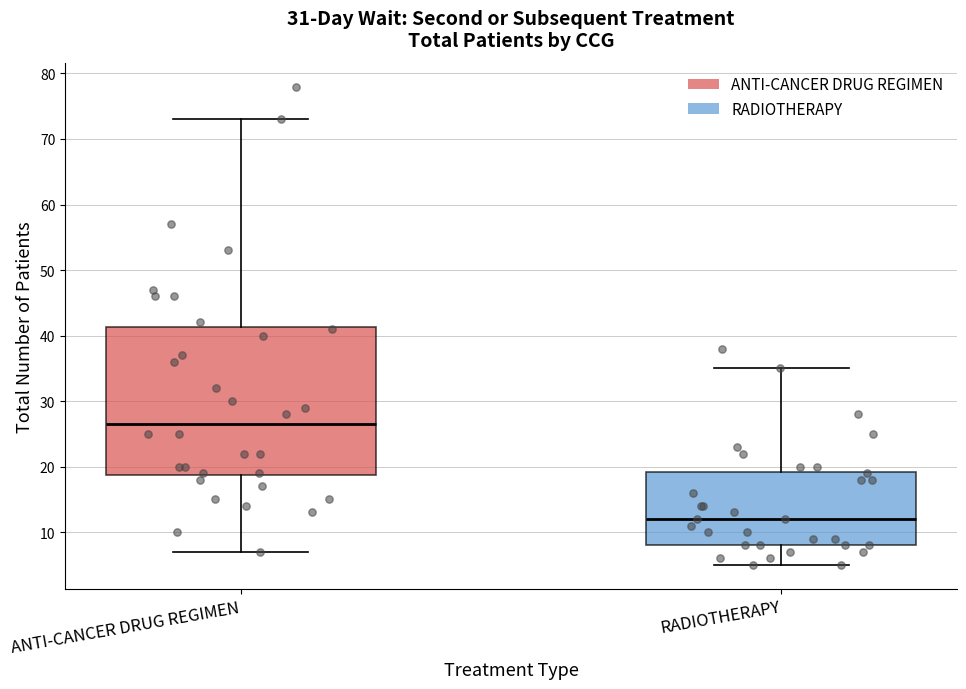

Where does the upper whisker of the box for ANTI-CANCER DRUG REGIMEN end on the y-axis? The values are not printed on the chart, so give them approximately, as read against the axis.

73